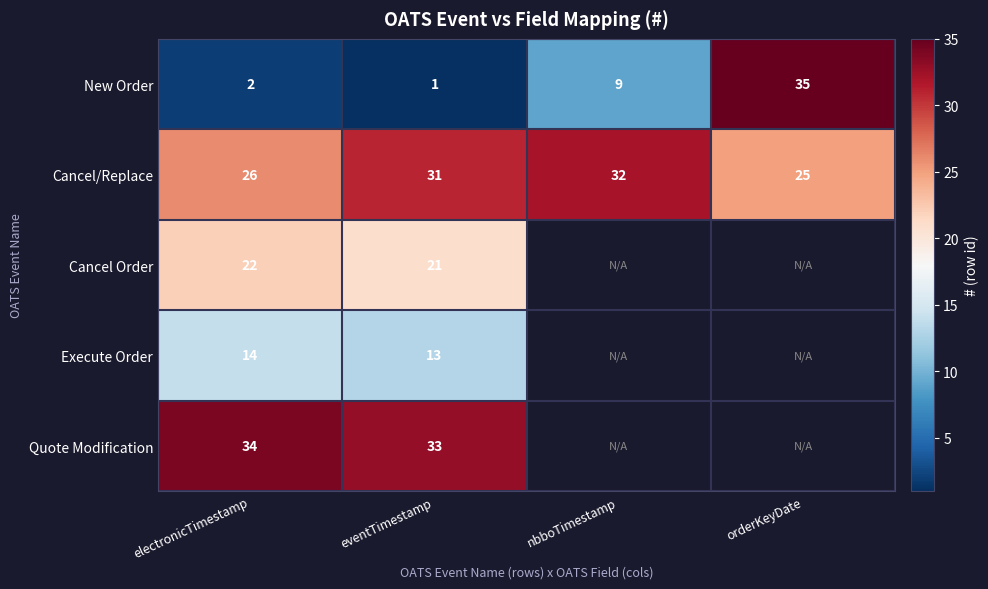

At eventTimestamp, list the series in order from largest to smallest.

Quote Modification, Cancel/Replace, Cancel Order, Execute Order, New Order